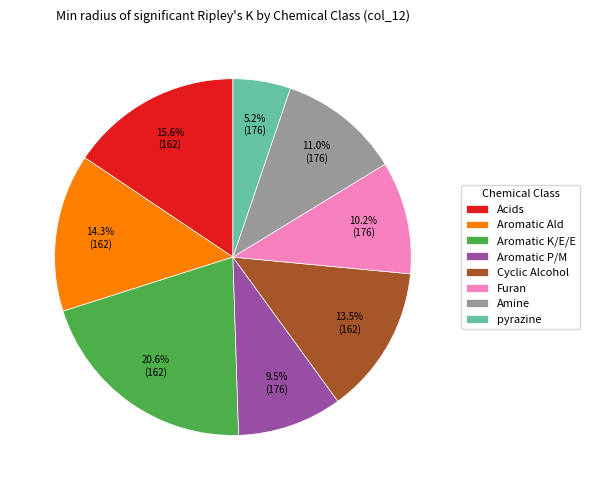

Which slice is the smallest?

pyrazine